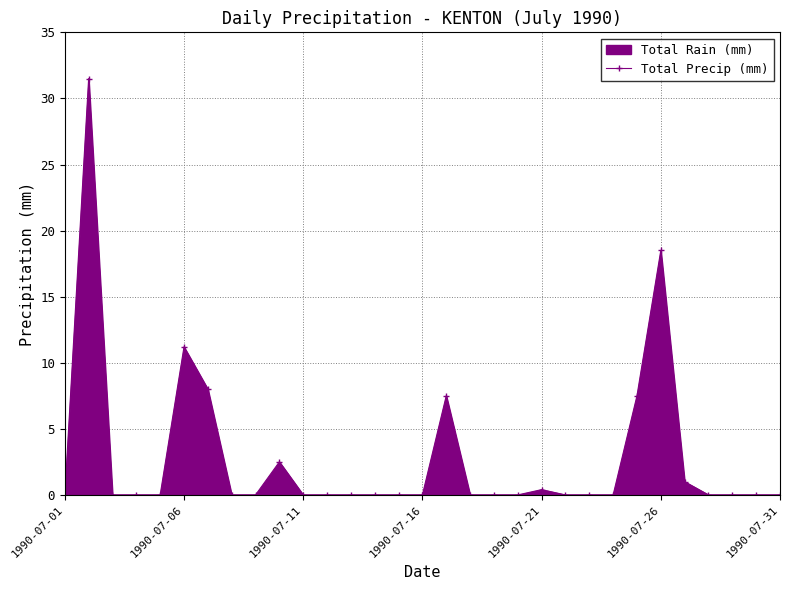

Reading right to left, transcribe all the data shown in this chart.

0.0	0.0	0.0	0.0	1.0	18.5	7.5	0.0	0.0	0.0	0.4	0.0	0.0	0.0	7.5	0.0	0.0	0.0	0.0	0.0	0.0	2.5	0.0	0.0	8.0	11.2	0.0	0.0	0.0	31.5	0.0